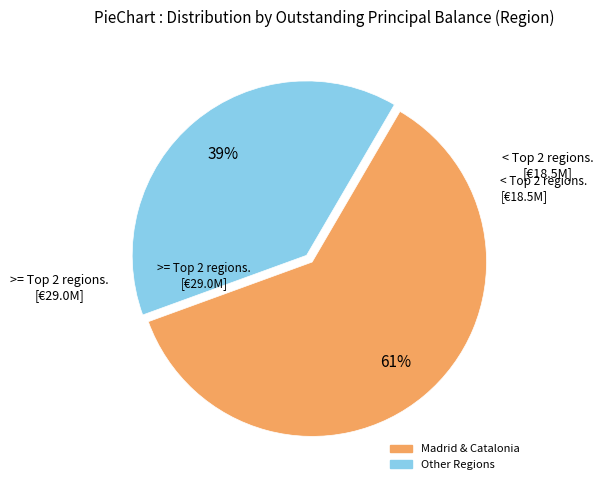

Is there any slice that represents more than half of the pie?

Yes